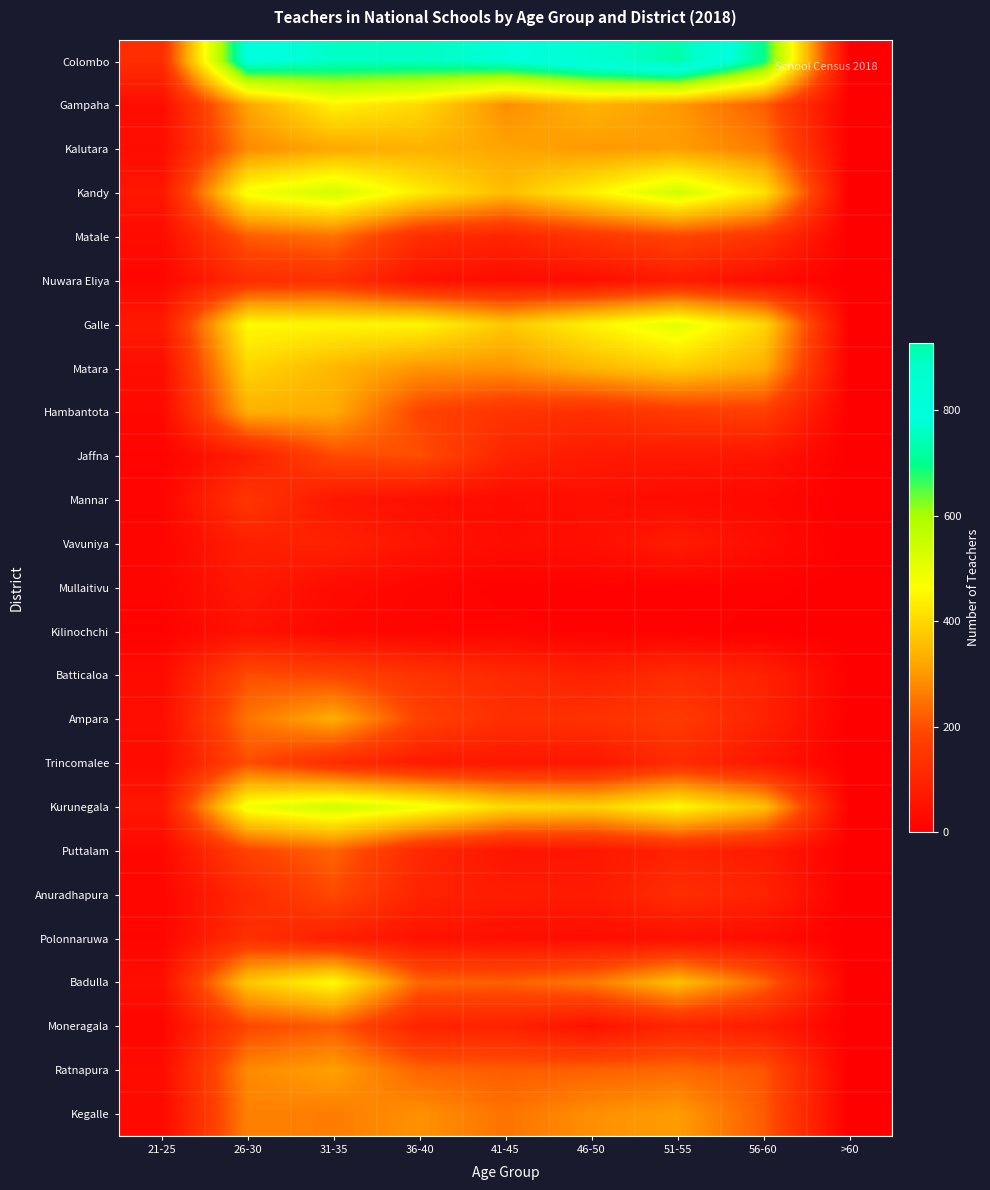

At 46-50, list the series in order from largest to smallest.

Colombo, Galle, Kandy, Kurunegala, Matara, Gampaha, Kalutara, Kegalle, Badulla, Ratnapura, Matale, Ampara, Hambantota, Batticaloa, Anuradhapura, Jaffna, Trincomalee, Puttalam, Moneragala, Mannar, Vavuniya, Nuwara Eliya, Polonnaruwa, Mullaitivu, Kilinochchi